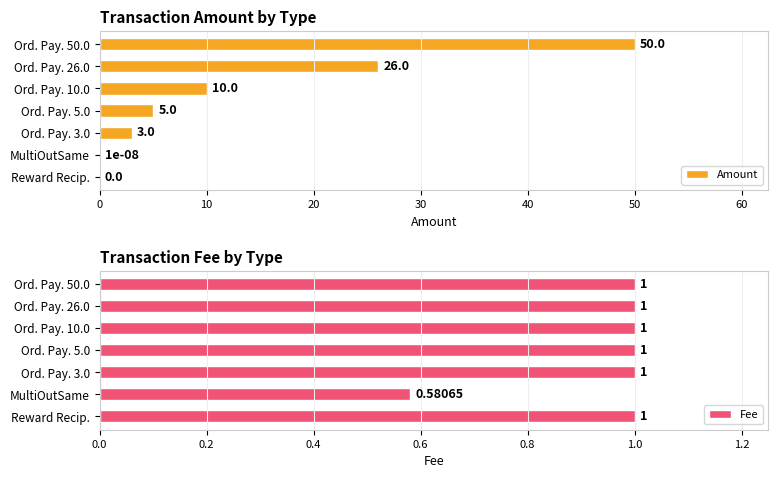

How many data points in Amount are above 5?

3